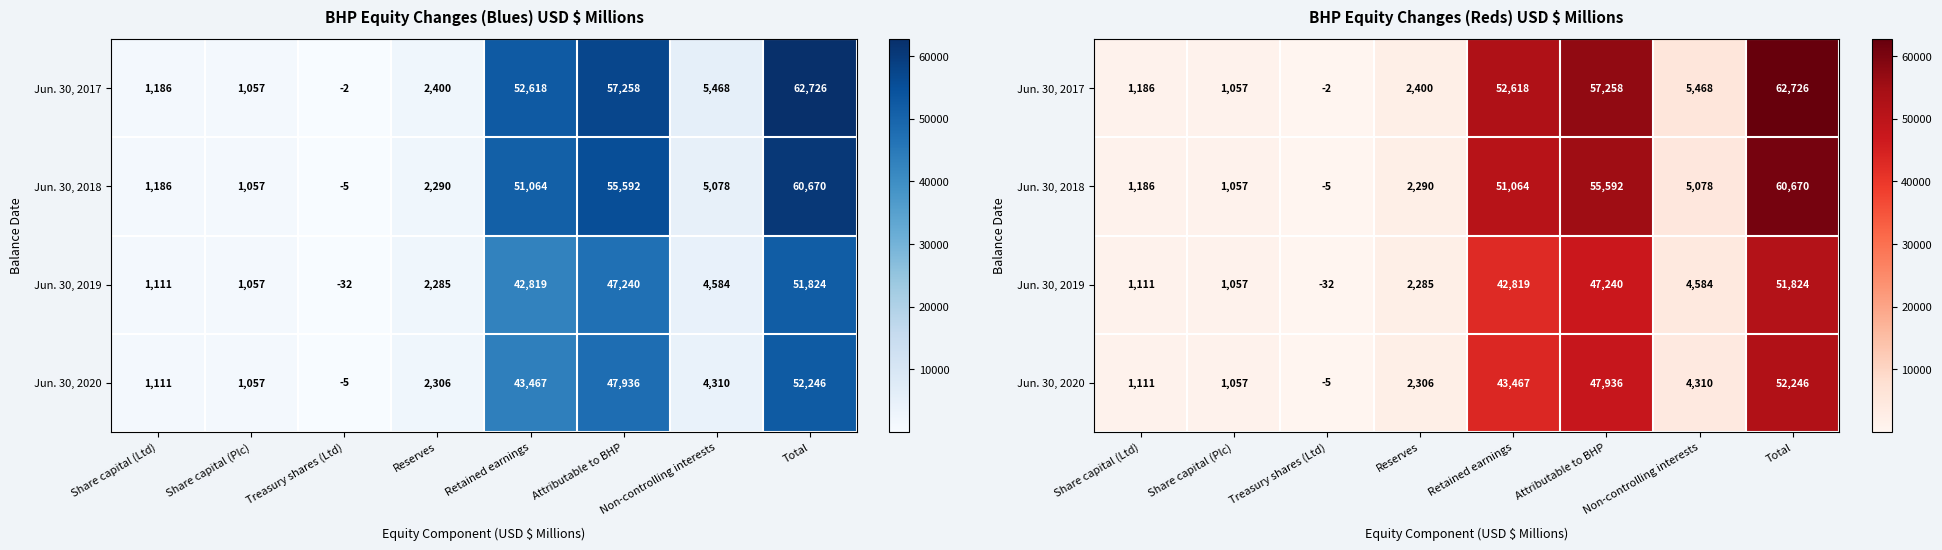

The value of Jun. 30, 2017 at Total is 21507. True or false?

False